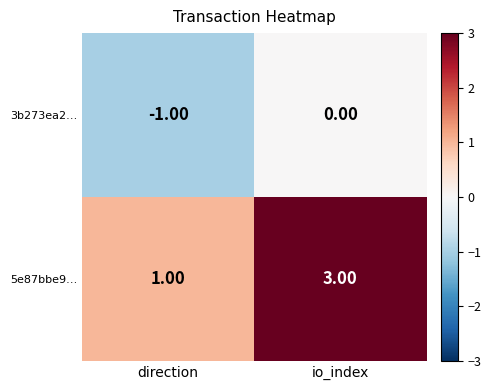

Rank the series by their maximum value, from highest to lowest.

5e87bbe9…, 3b273ea2…